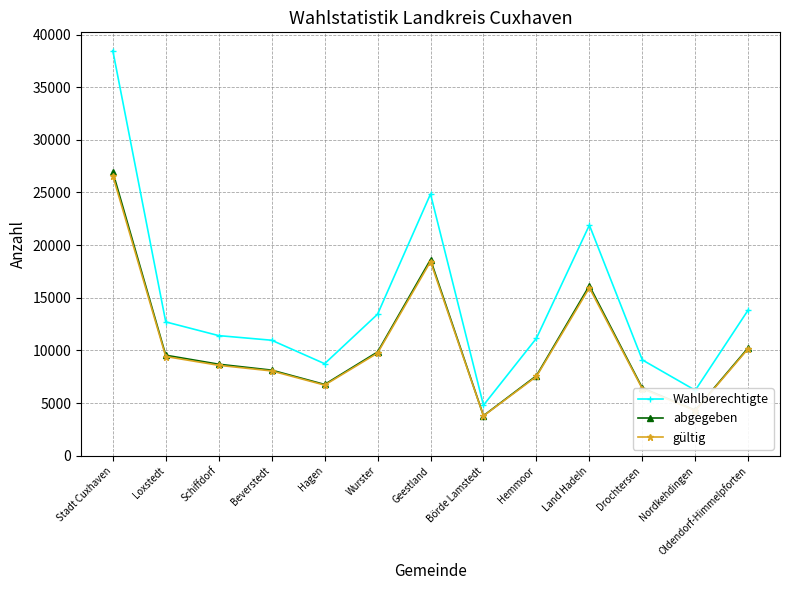

What is the label of the 10th point from the right?

Beverstedt